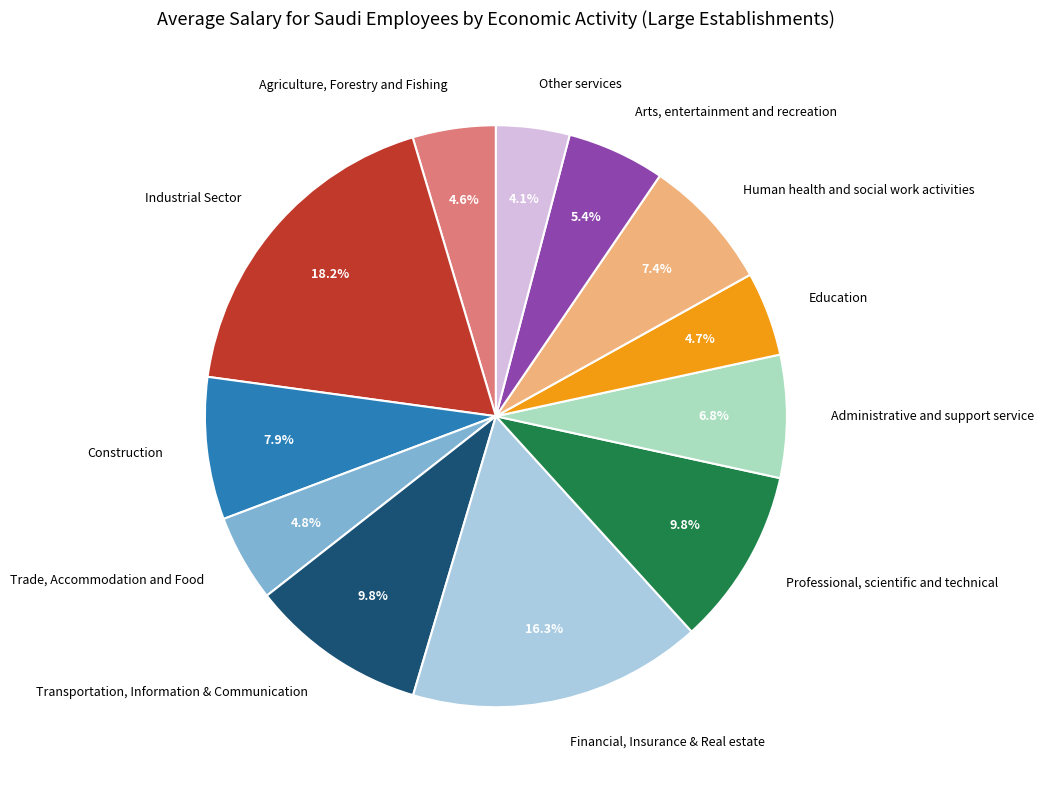

What is the largest slice in the pie chart?

Industrial Sector